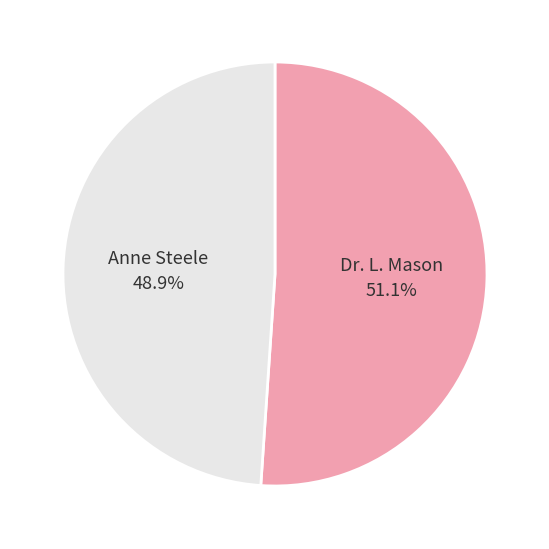

Is there a majority slice in this chart?

Yes